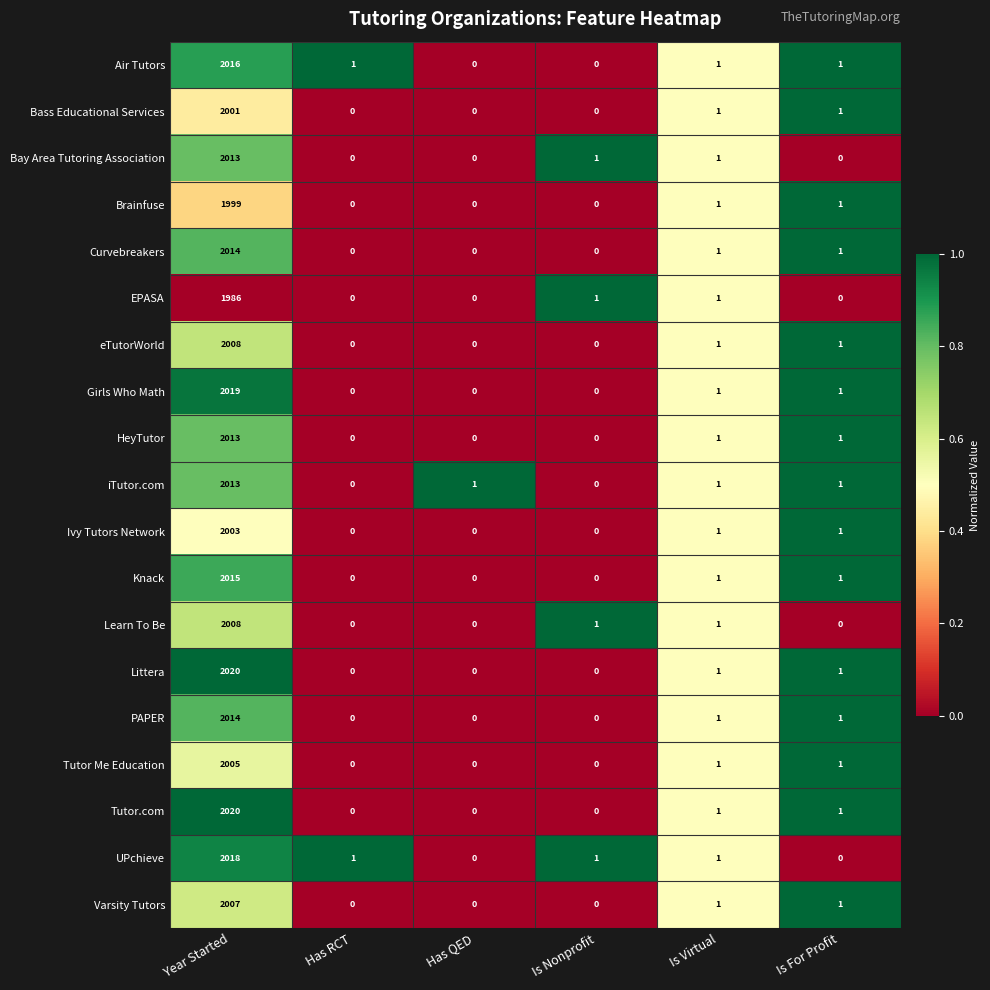

What is the spread (max minus min) of values at Has QED?

1